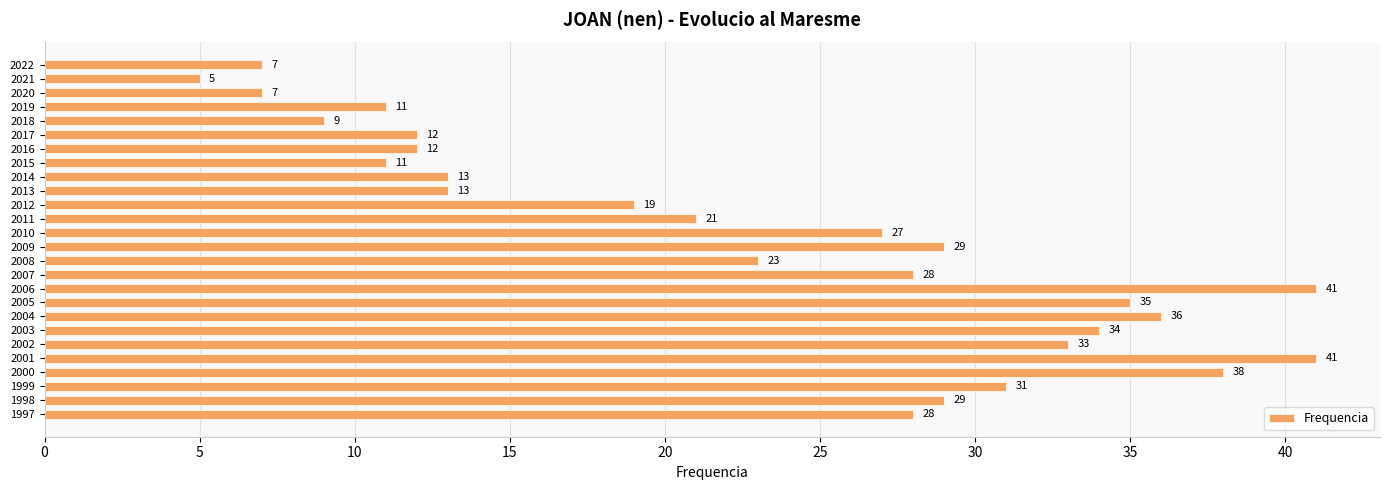

Is it true that the value at 2016 is 5?

False